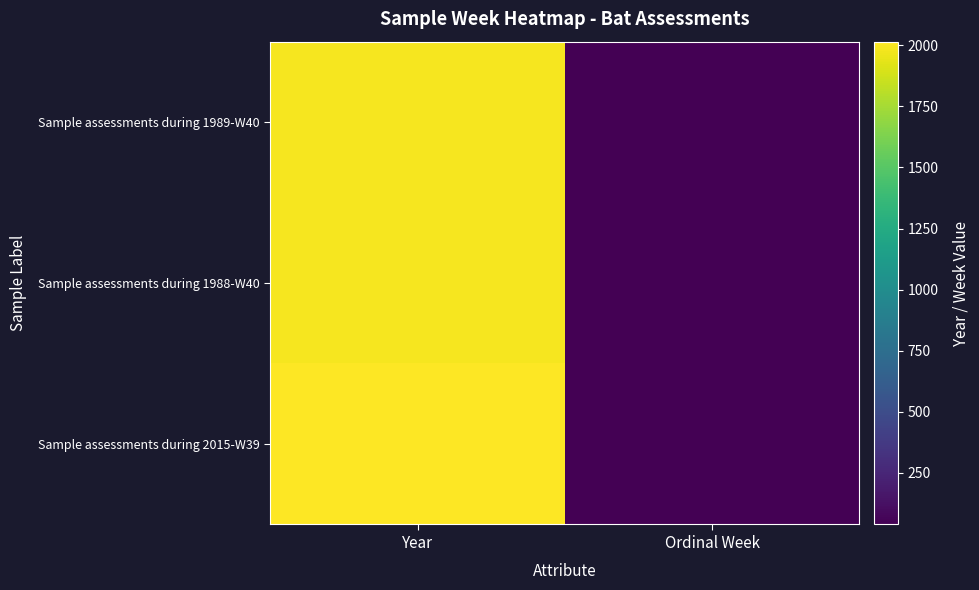

Rank the series by their maximum value, from highest to lowest.

Sample assessments during 2015-W39, Sample assessments during 1989-W40, Sample assessments during 1988-W40